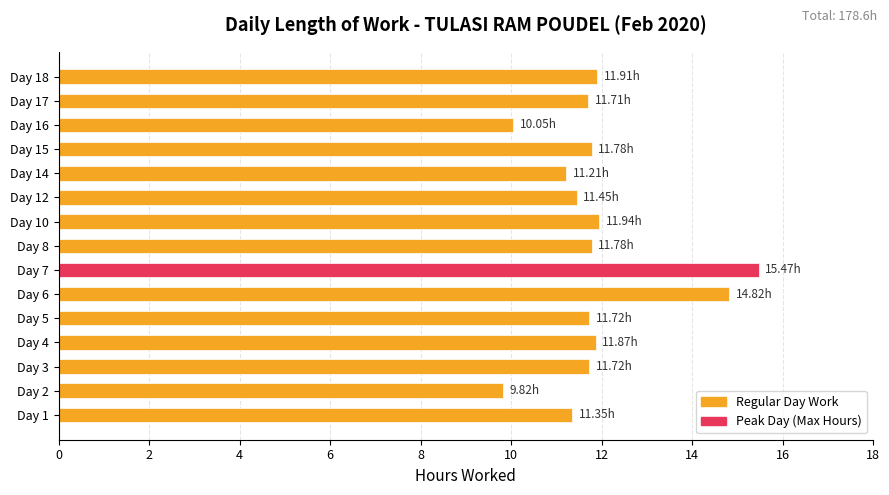

What is the smallest value displayed?

9.8